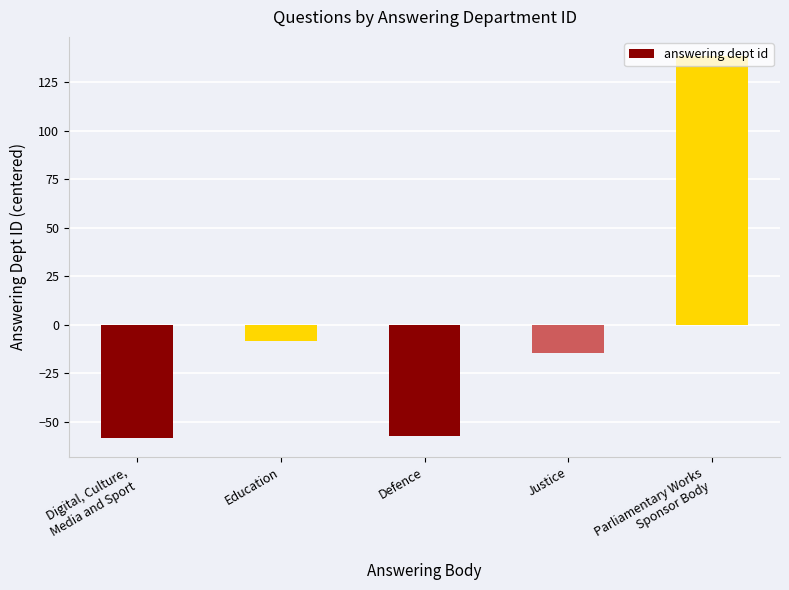

Rank the categories by value from lowest to highest.

Digital, Culture,
Media and Sport, Defence, Justice, Education, Parliamentary Works
Sponsor Body